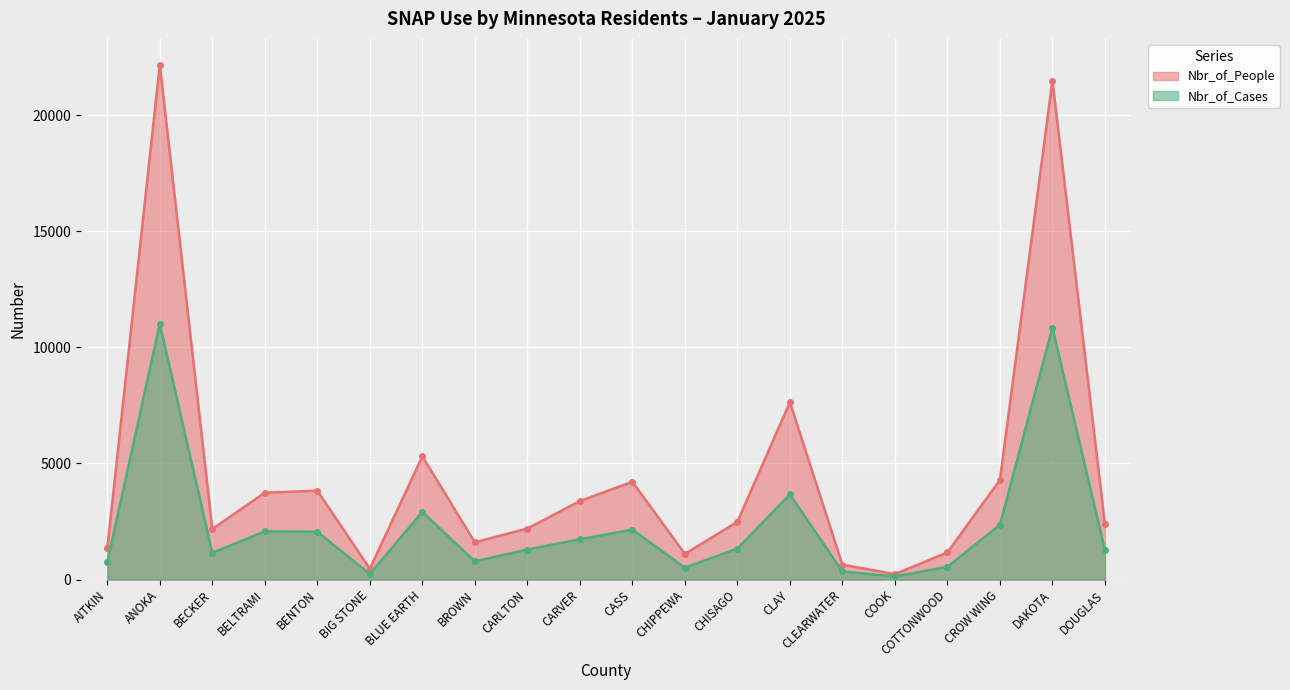

How many lines are shown in the chart?

2